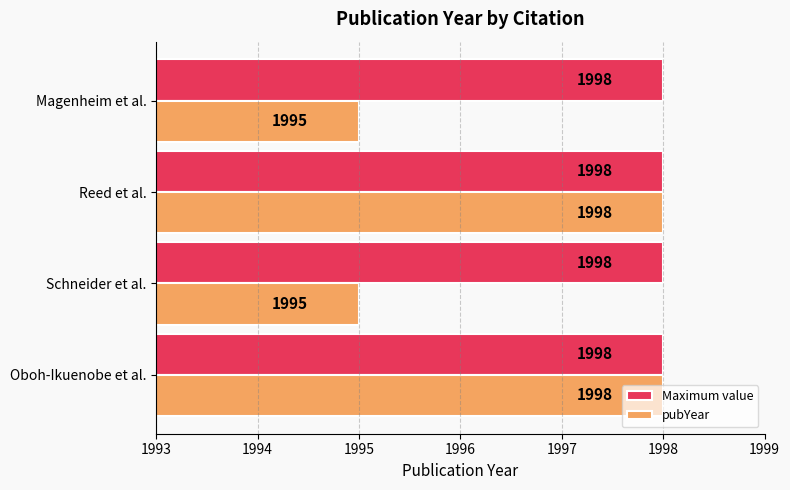

What is the sum of all Maximum value values?

7992